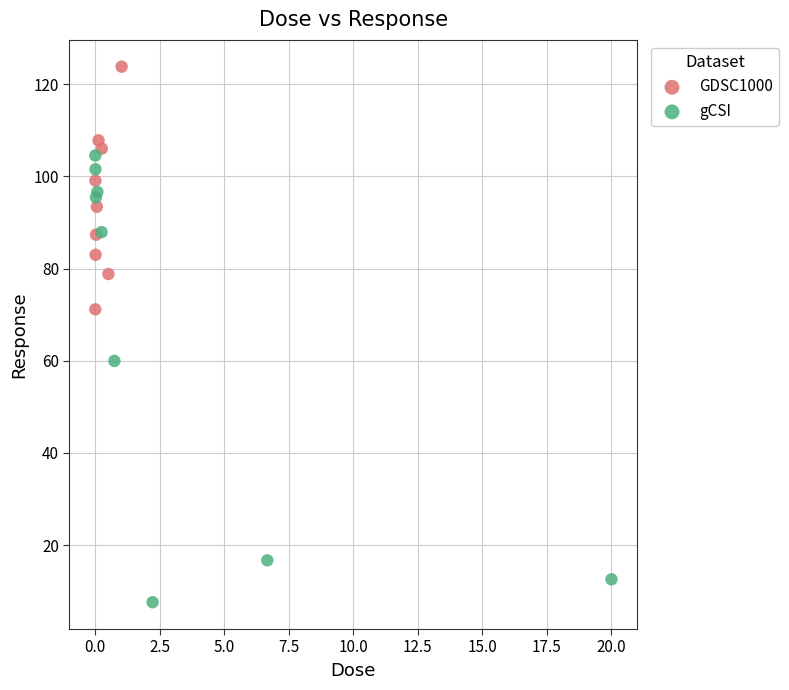

Which series reaches the minimum Y coordinate?

gCSI